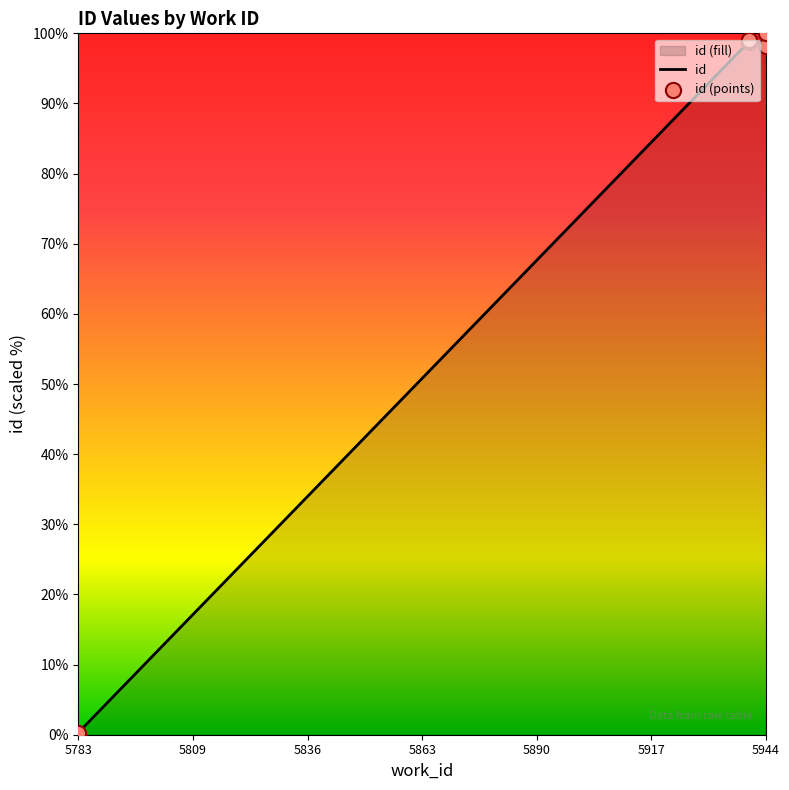

What is the ratio of the value at 5944 to the value at 5940?

1.0